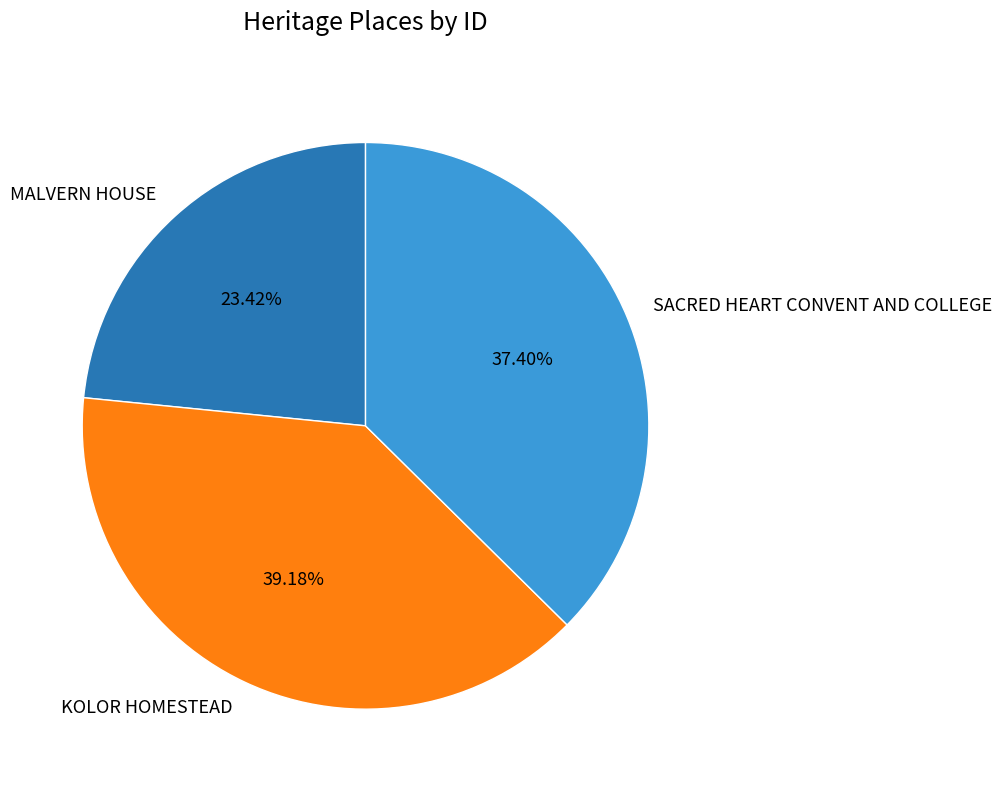

Which category has the smallest portion of the pie?

MALVERN HOUSE